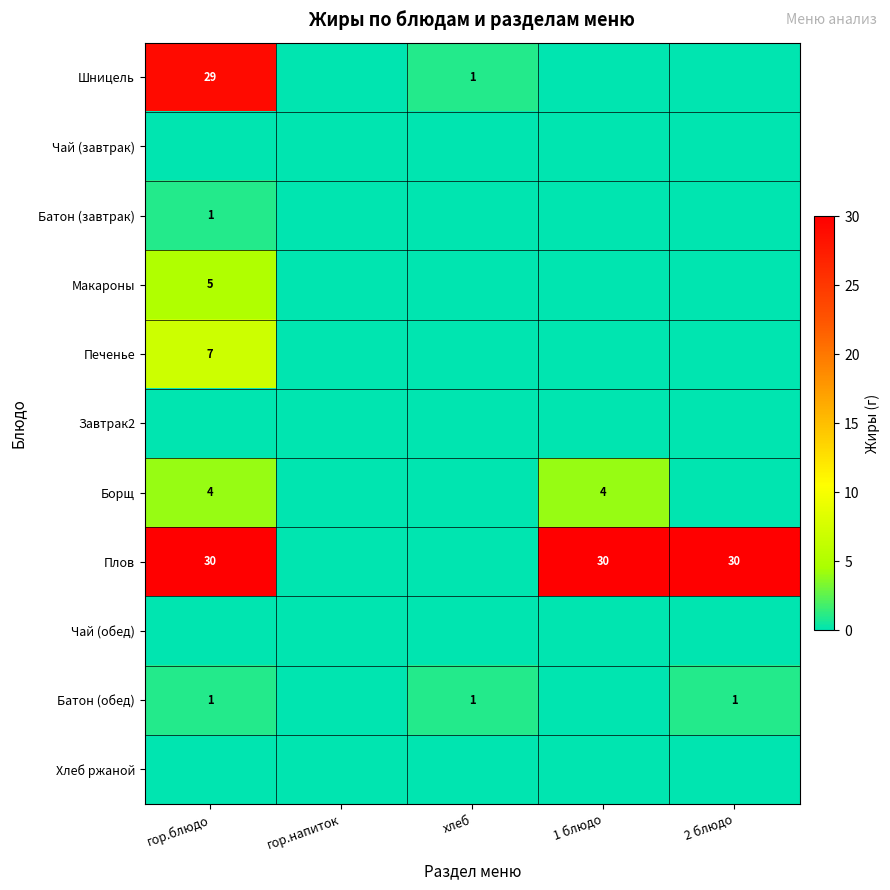

Which category has the lowest value in the Шницель series?

гор.напиток